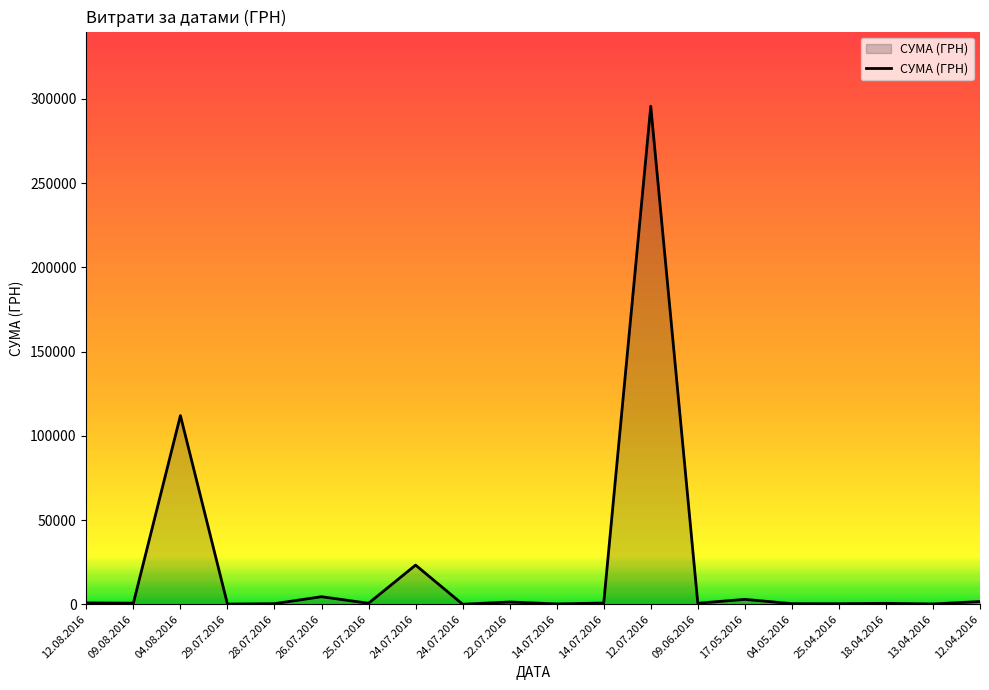

At which category does the chart reach its peak across all series?

12.07.2016